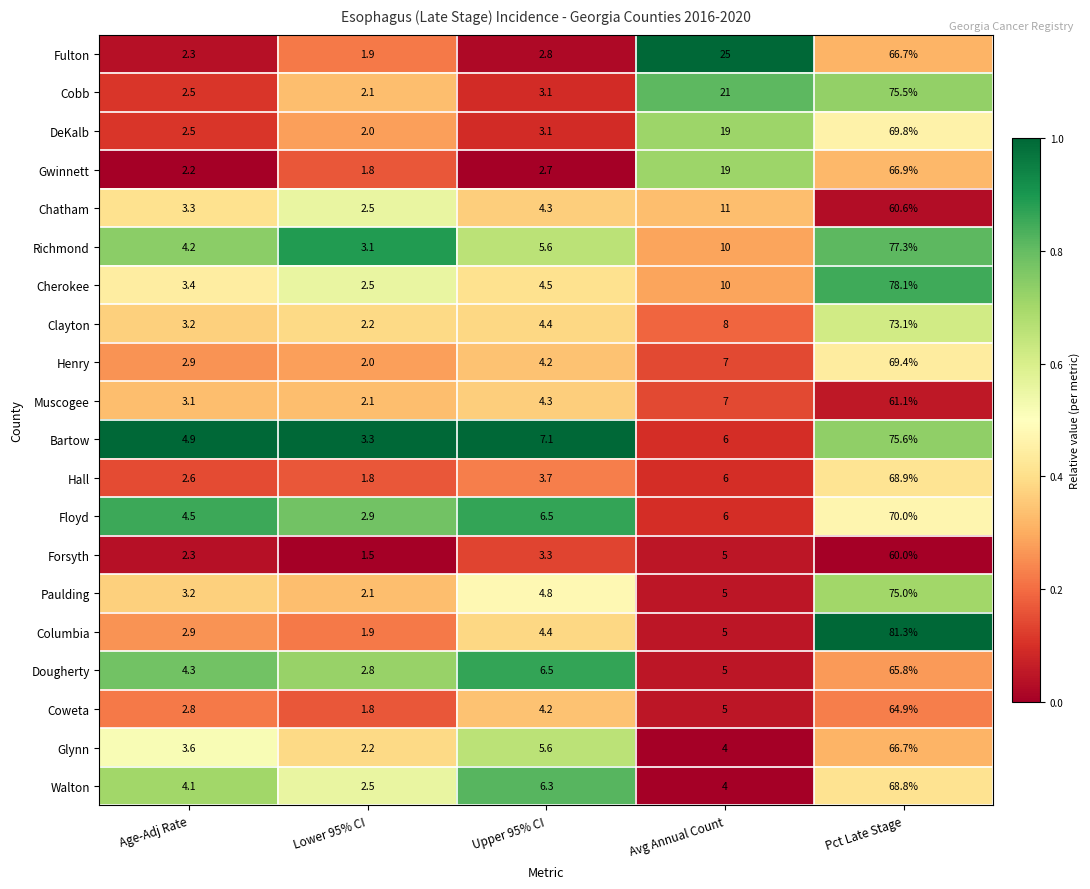

The value of DeKalb at Lower 95% CI is 1.3. True or false?

False